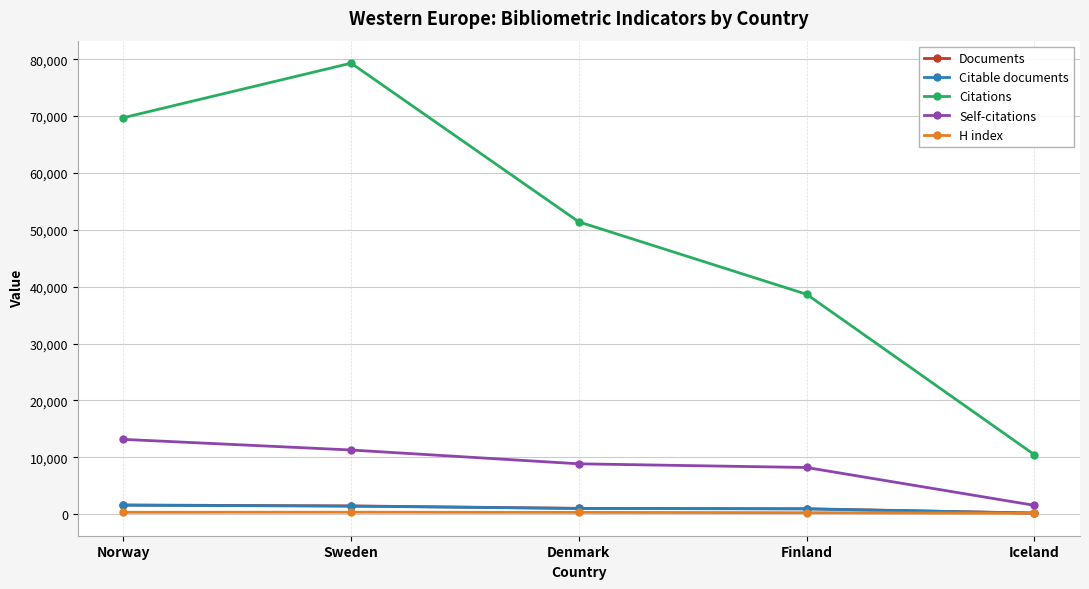

At how many categories does at least one series exceed 44969?

3